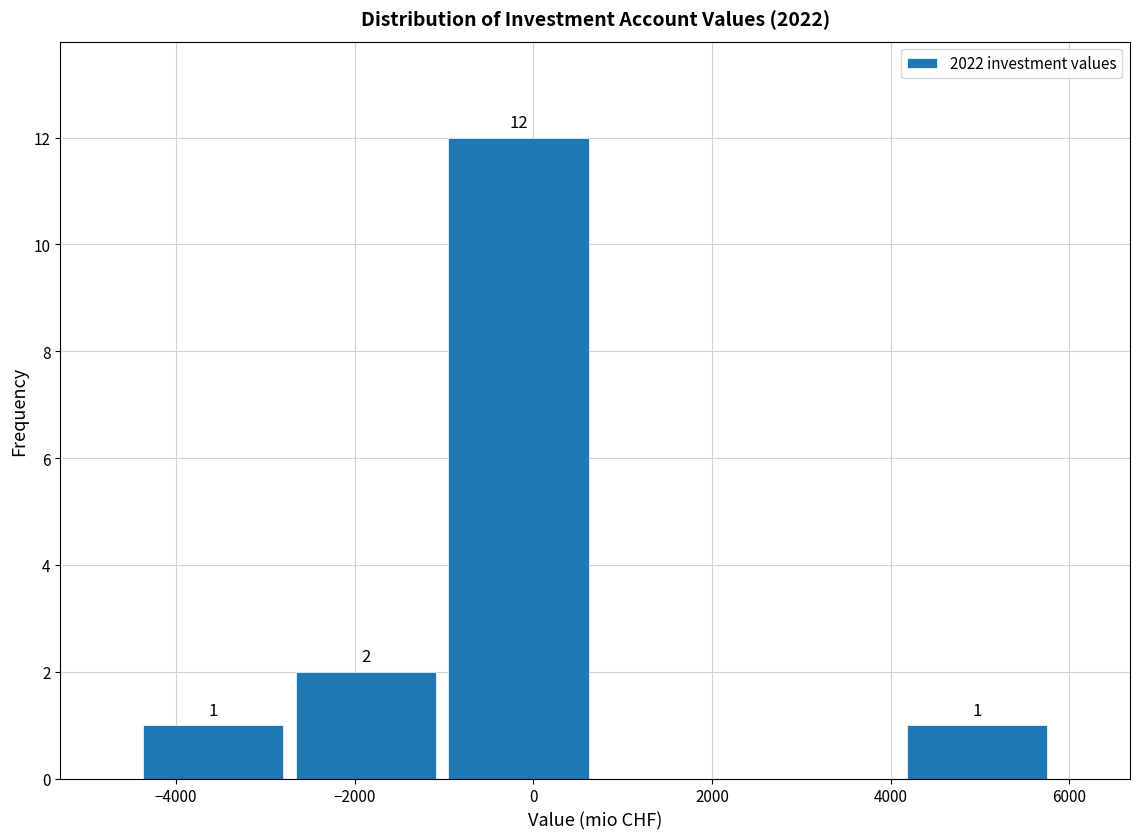

Over which range of the x-axis is the bar tallest?

-1000 to 600